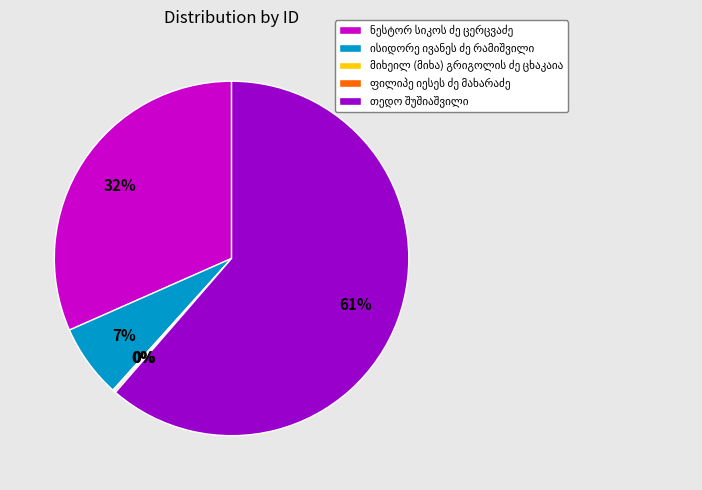

Is there a majority slice in this chart?

Yes